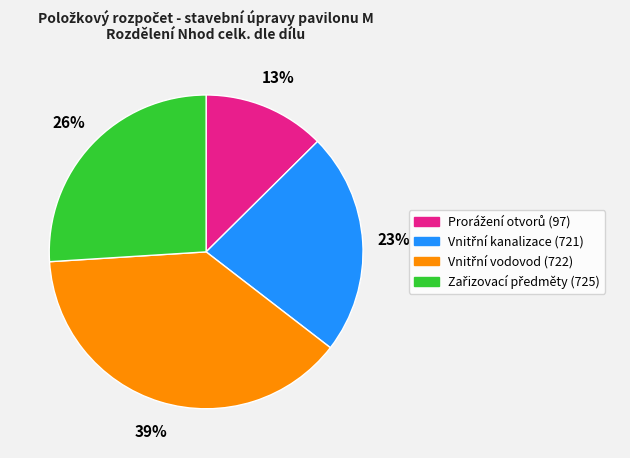

To the nearest percent, what is the difference between the largest and smallest slice percentages?

26%